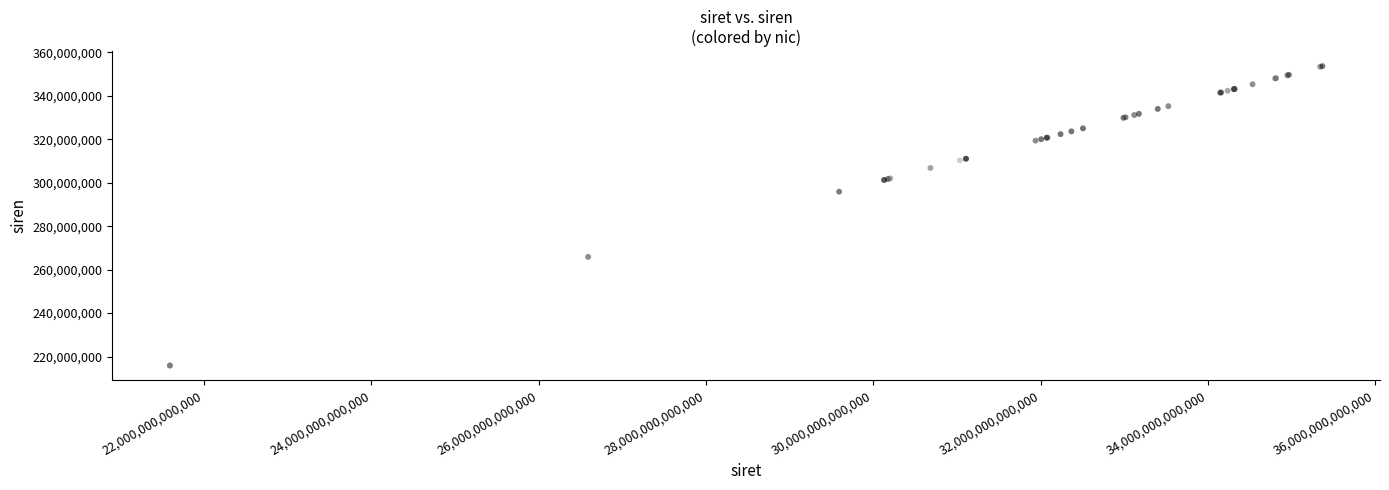

What Y value in the scatter plot is closest to 284788195?

295902712